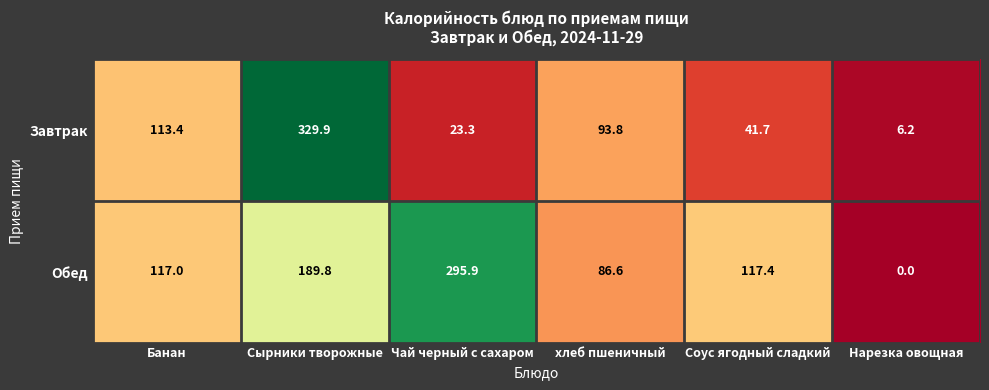

Rank the series by their average value, from lowest to highest.

Завтрак, Обед